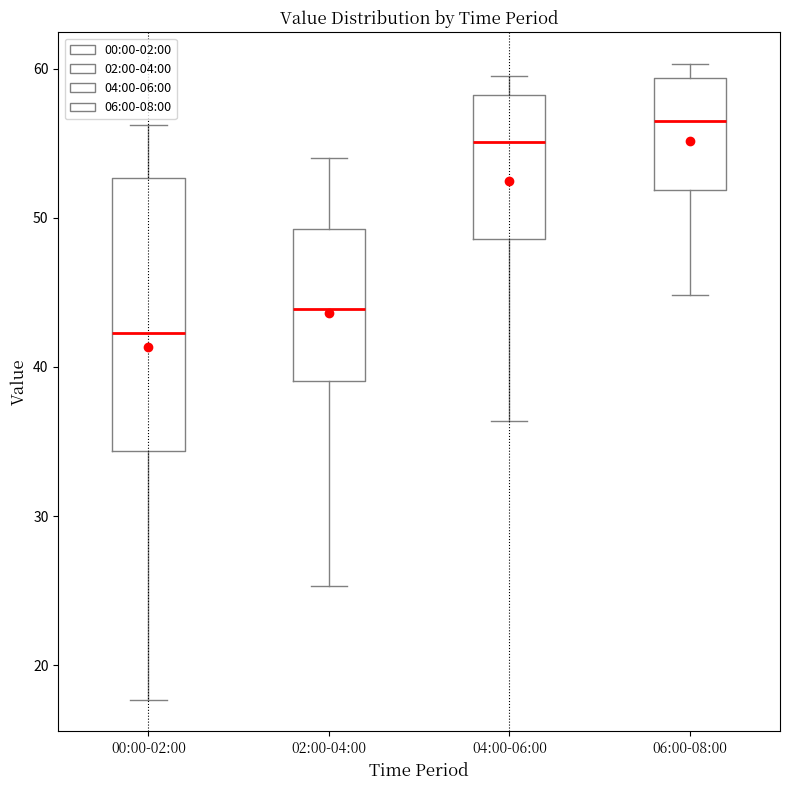

Where does the median line of the box for 06:00-08:00 sit on the y-axis? The values are not printed on the chart, so give them approximately, as read against the axis.

57